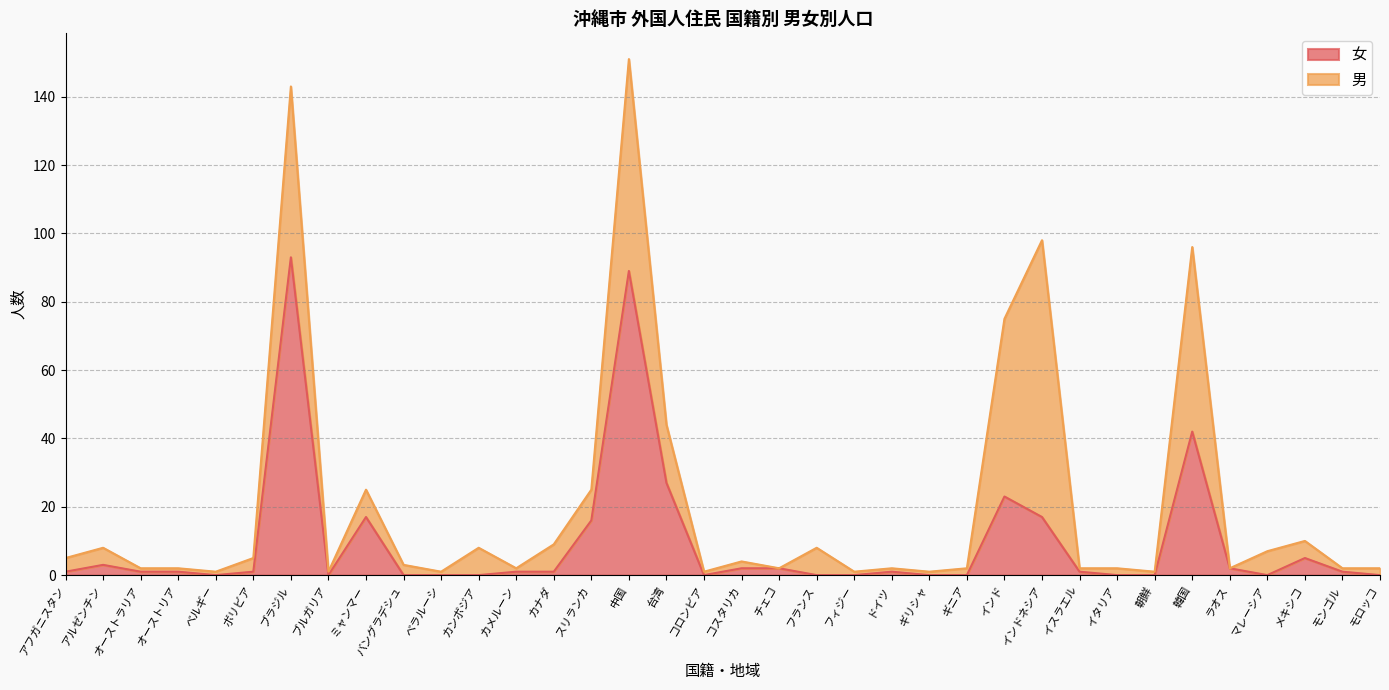

Rank the categories by value from lowest to highest.

ベルギー, ブルガリア, バングラデシュ, ベラルーシ, カンボジア, コロンビア, フランス, フィジー, ギリシャ, ギニア, イタリア, 朝鮮, マレーシア, モロッコ, アフガニスタン, オーストラリア, オーストリア, ボリビア, カメルーン, カナダ, ドイツ, イスラエル, モンゴル, コスタリカ, チェコ, ラオス, アルゼンチン, メキシコ, スリランカ, ミャンマー, インドネシア, インド, 台湾, 韓国, 中国, ブラジル